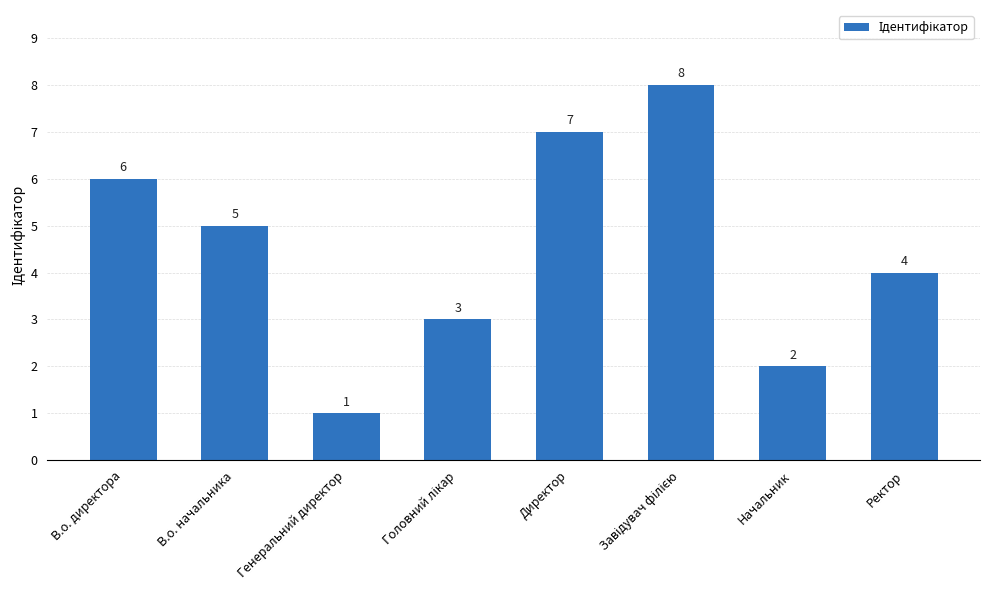

Which has a higher value, Начальник or Директор?

Директор